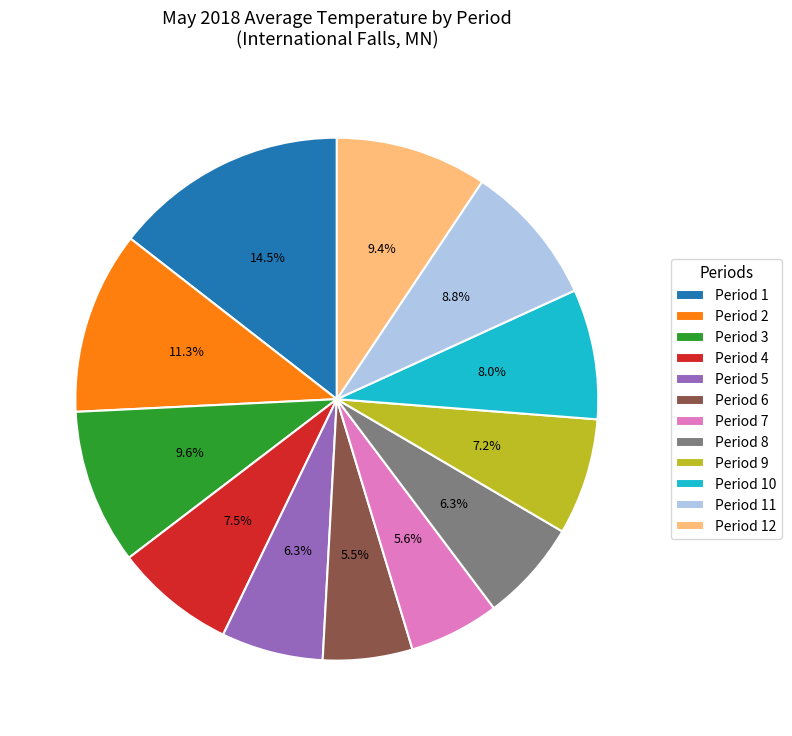

How much of the chart is everything except Period 3?

90.4%